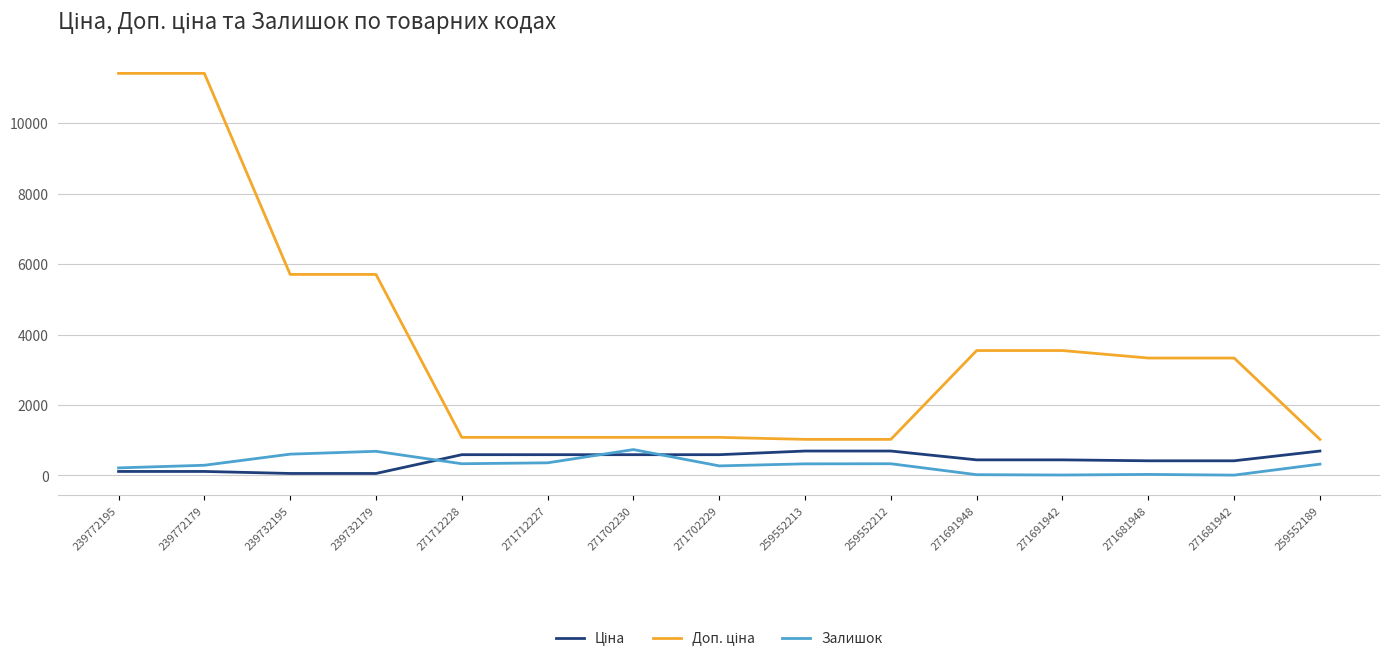

What is the greatest value displayed?

11410.0